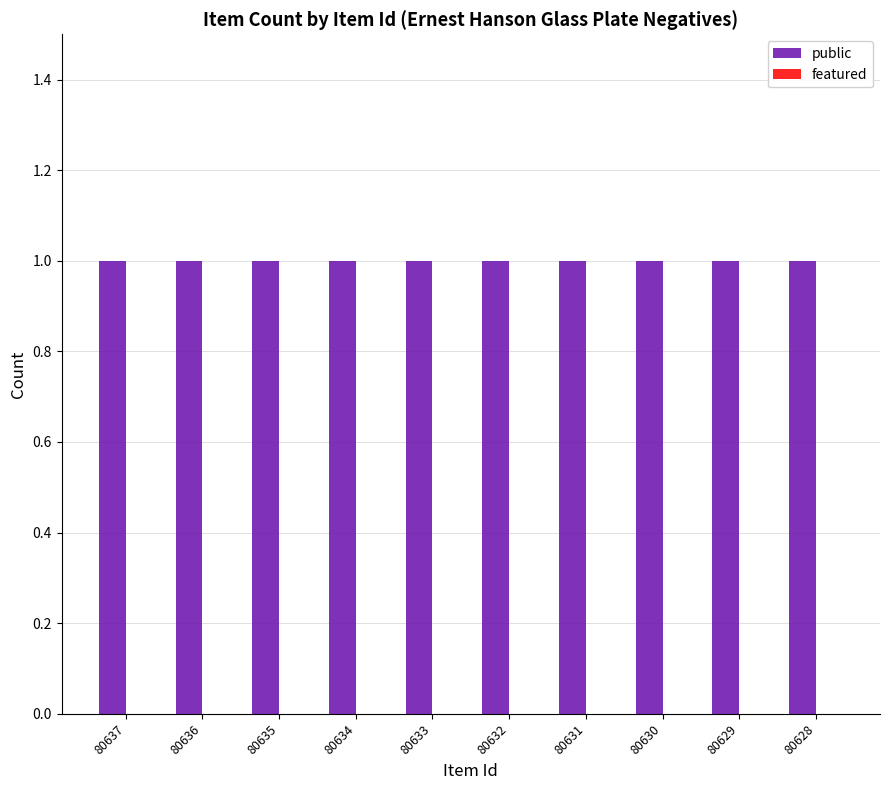

Rank the series at 80630 from lowest to highest value.

featured, public